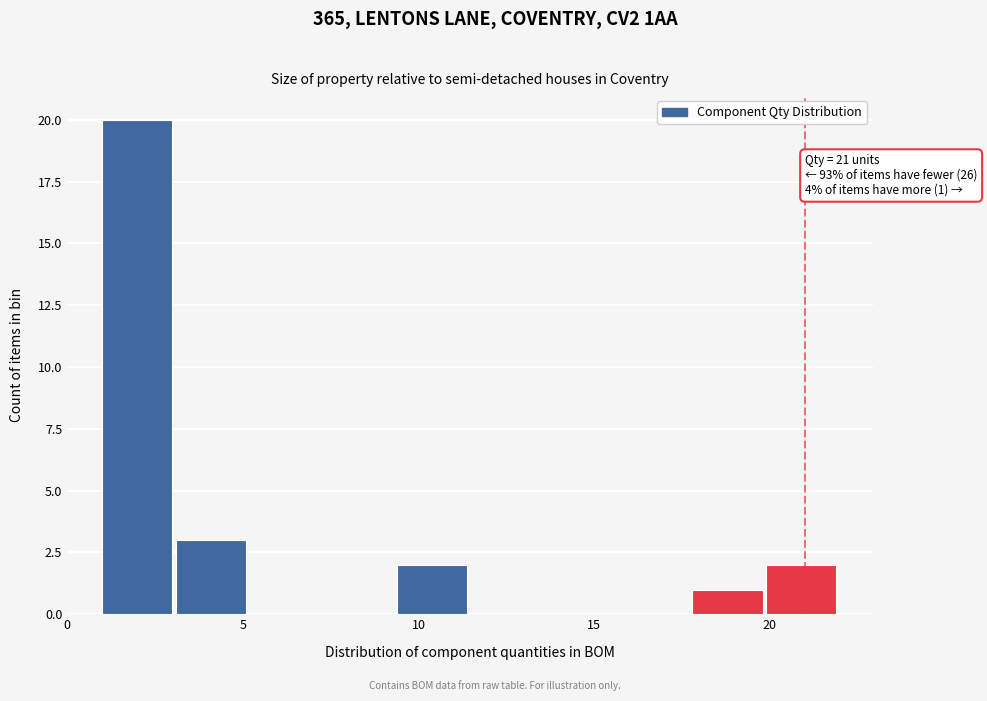

Over which range of the x-axis is the bar tallest?

1.0 to 3.1